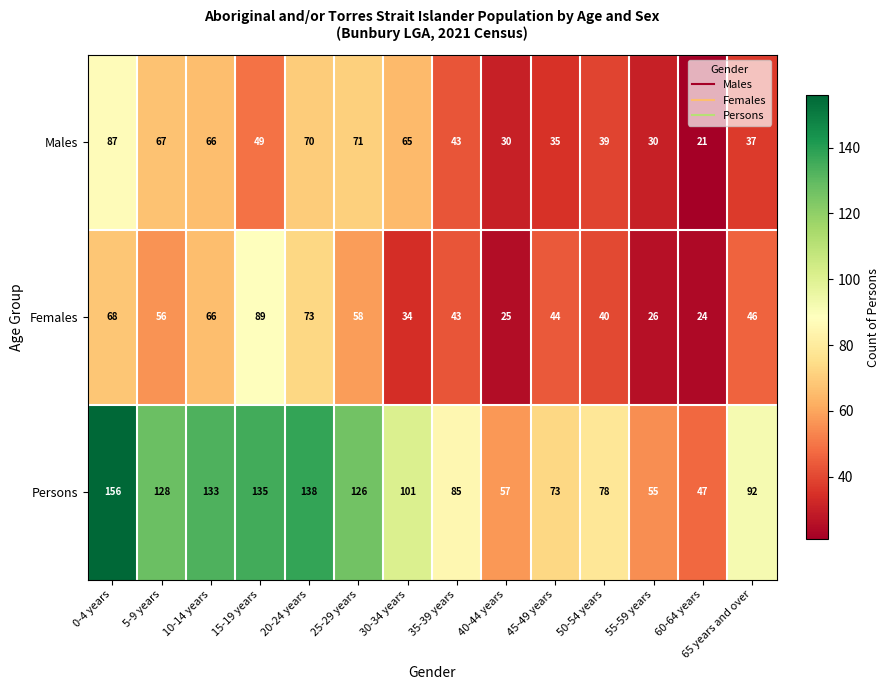

Where is Females nearest to the value 56?

5-9 years